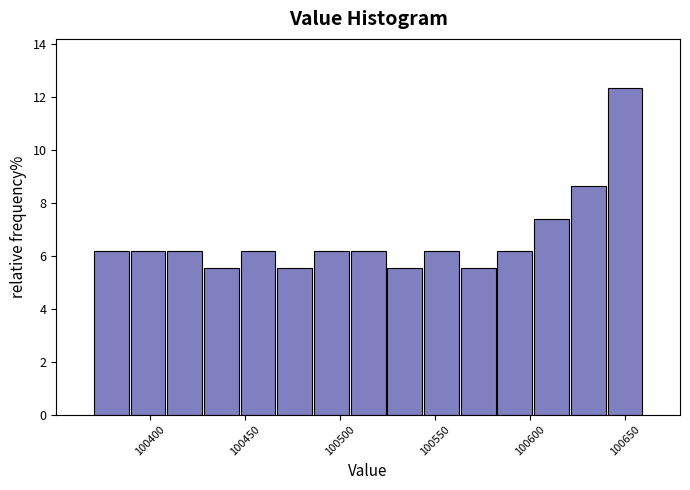

Read against the x-axis, roughly where is the centre of the tallest bar?

100650